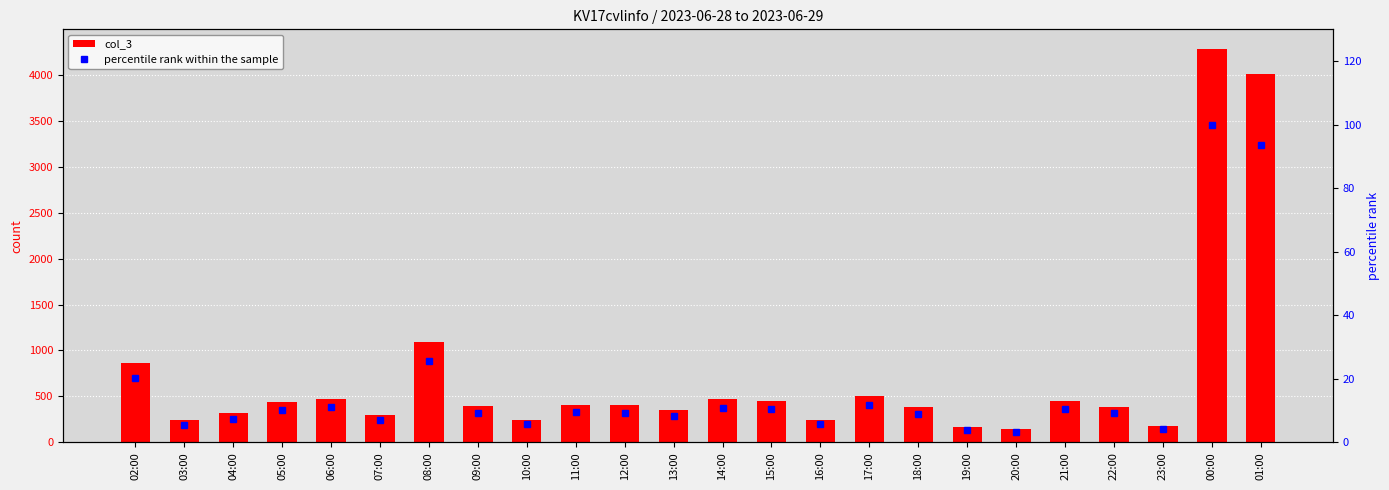

Between 18:00 and 20:00, which series saw the biggest shift?

col_3